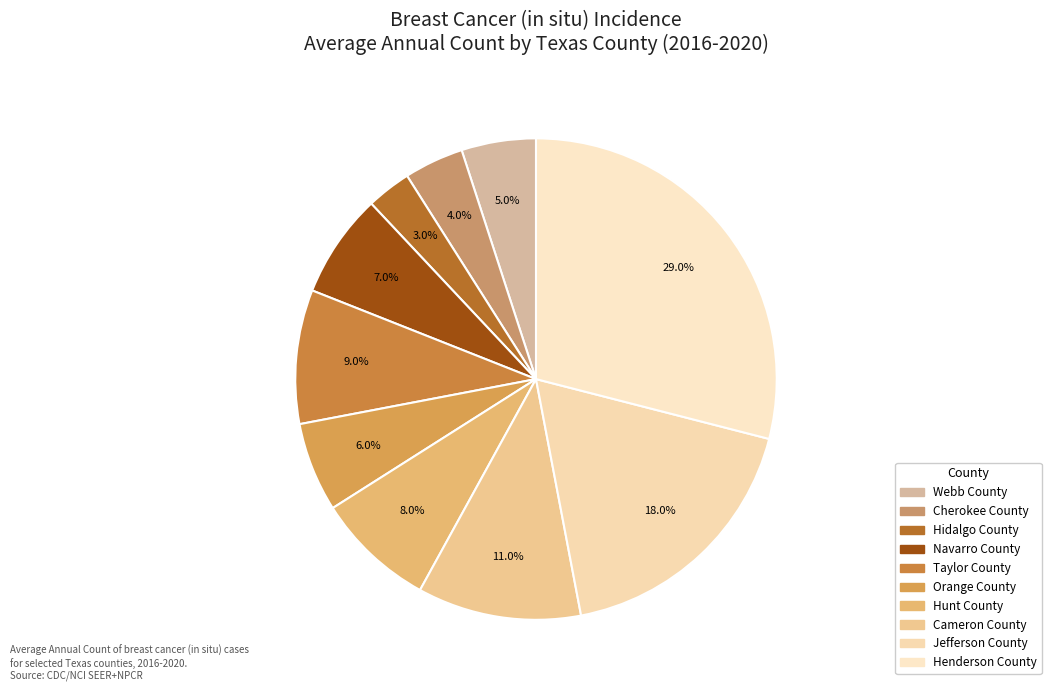

Is there a majority slice in this chart?

No